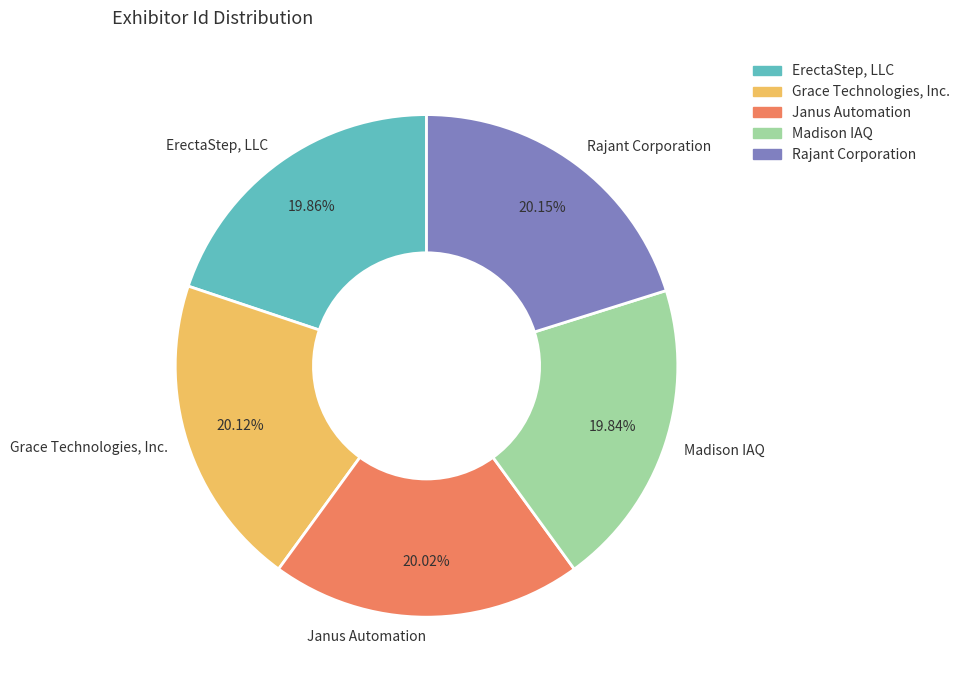

How much of the chart is everything except Grace Technologies, Inc.?

79.9%